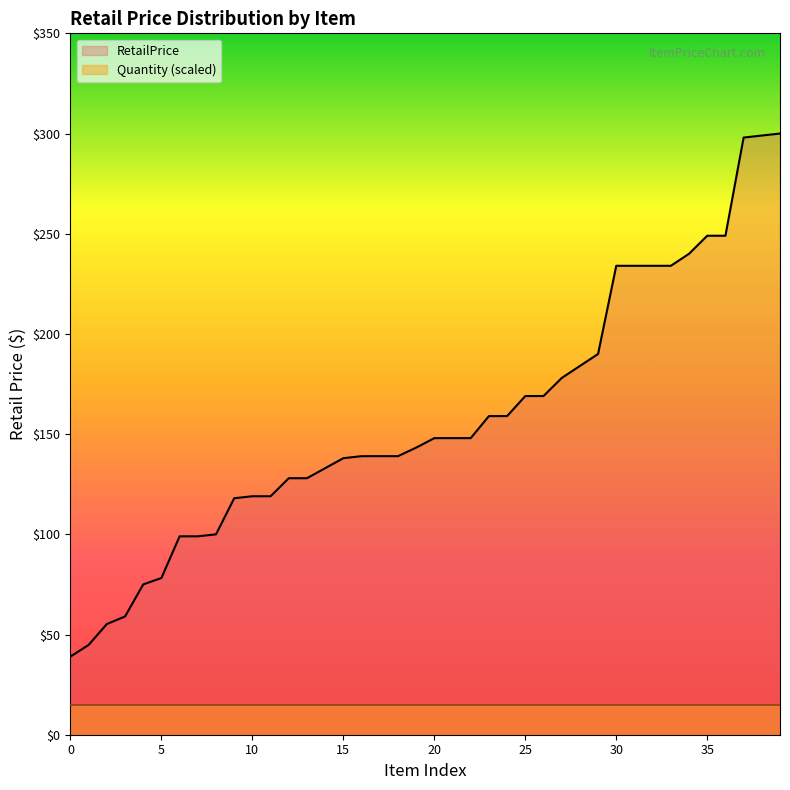

Does the chart display data point markers on the line(s)?

No